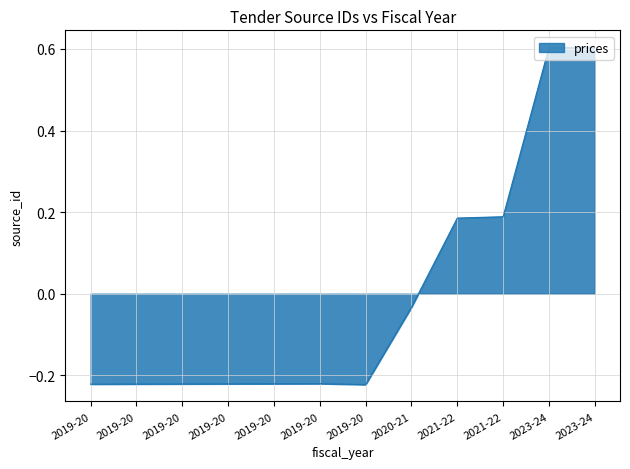

How many lines are shown in the chart?

1